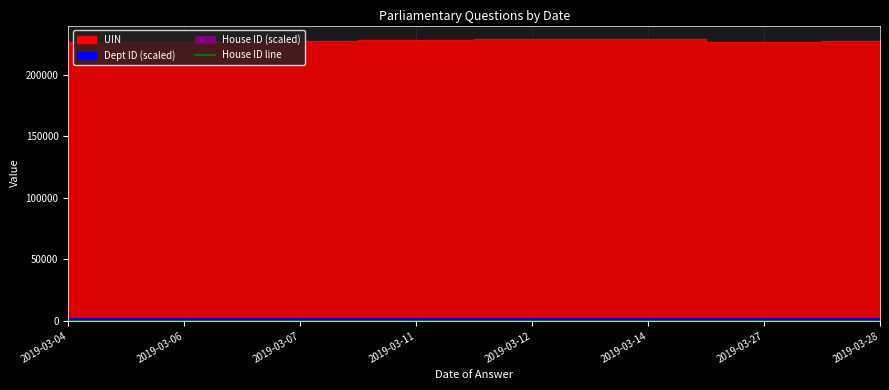

Rank the categories by value from highest to lowest.

2019-03-12, 2019-03-14, 2019-03-11, 2019-03-07, 2019-03-28, 2019-03-04, 2019-03-27, 2019-03-06